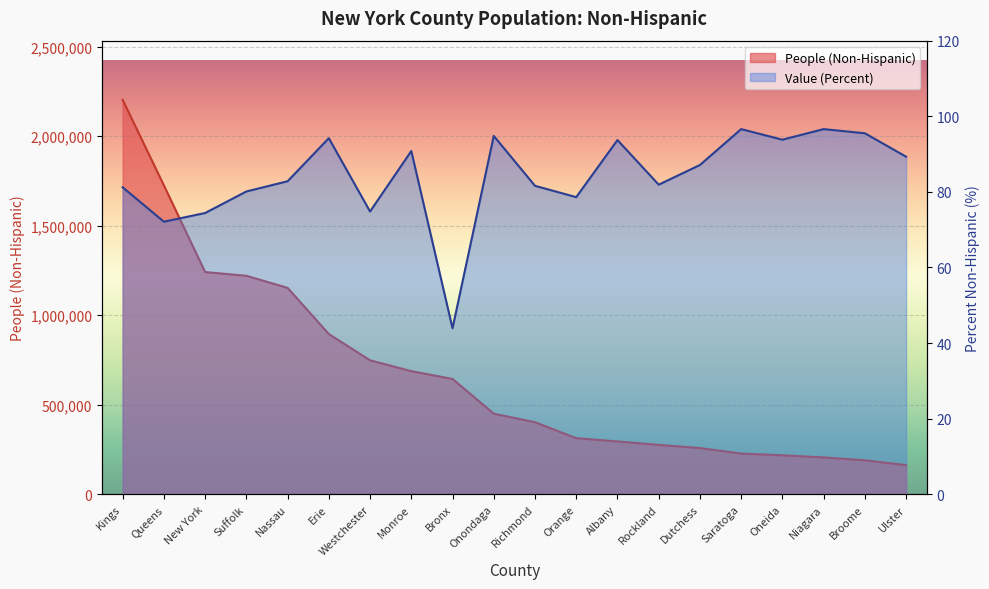

Which series changed the most between Rockland and Niagara?

People (Non-Hispanic)